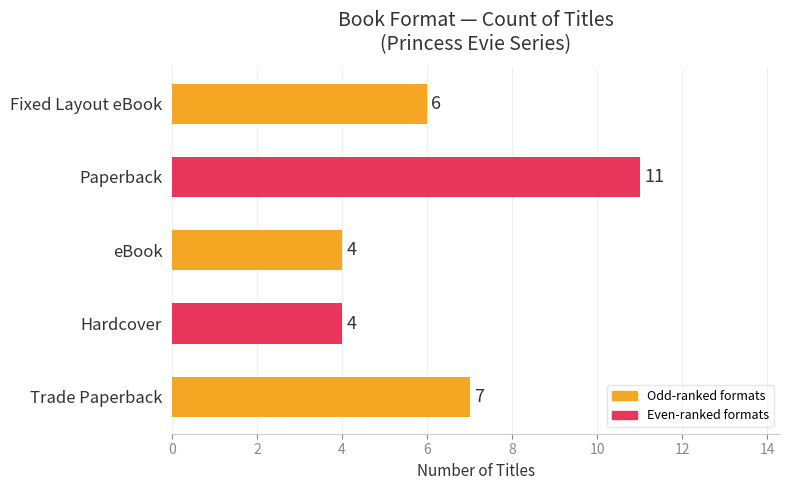

How many values are between 4 and 7?

4